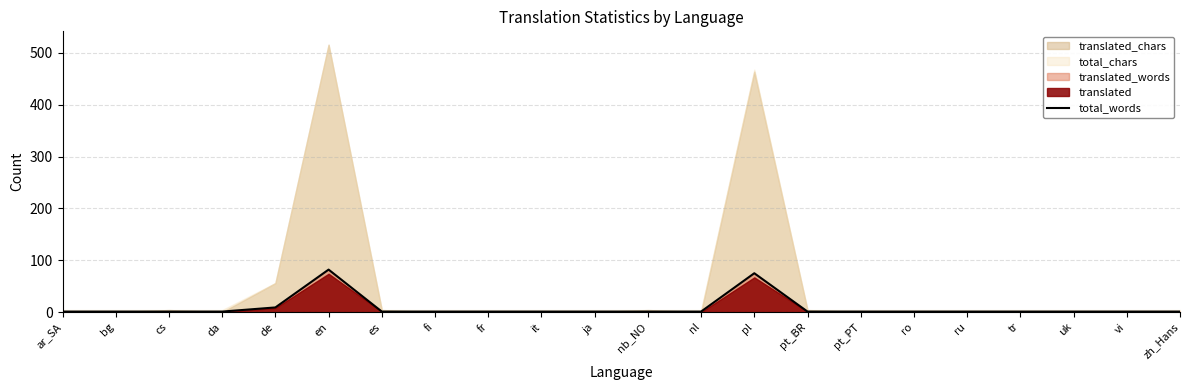

What is the ratio of the value at pt_BR to the value at nl?

1.0